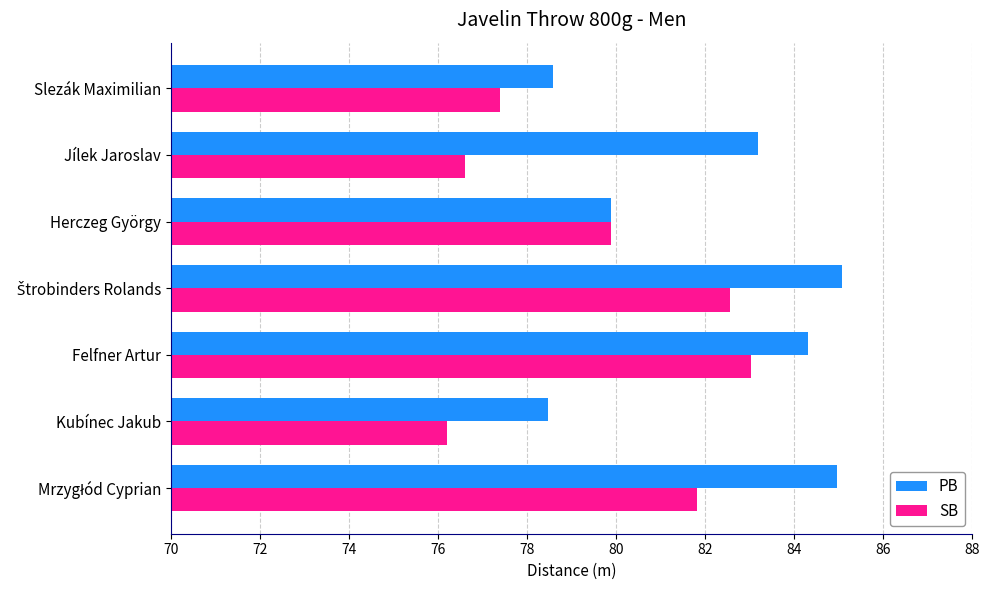

Which series has the largest range (max minus min)?

SB